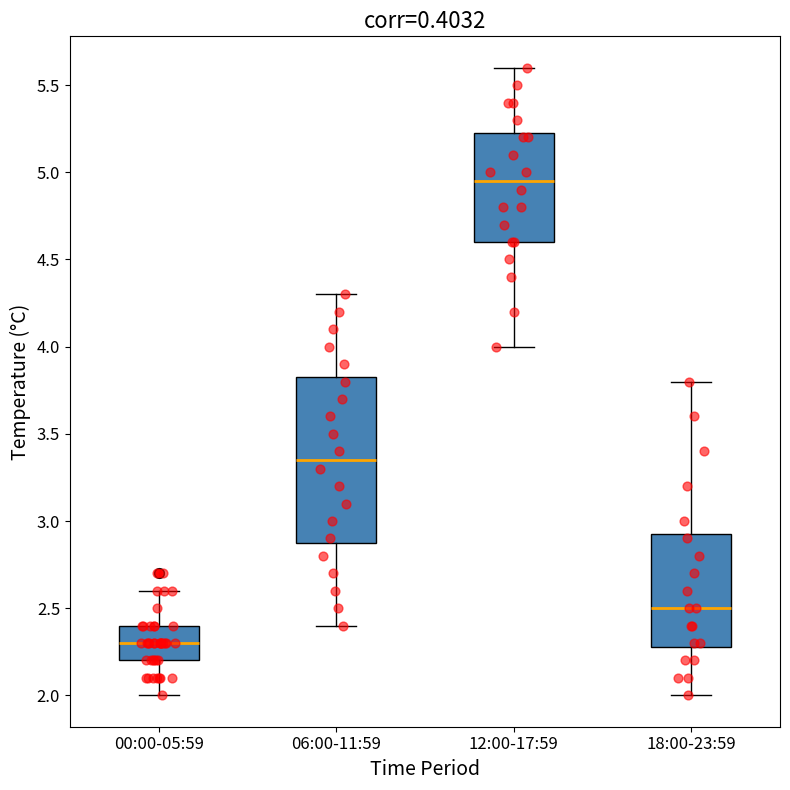

Reading left to right, transcribe this box plot: for each box, give where its median line is, the range the box spans, and where its two whiskers end, as read against the y-axis. The values are not printed on the chart, so give them approximately, as read against the axis.

00:00-05:59: median 2.30, box 2.20 to 2.40, whiskers 2.00 to 2.60
06:00-11:59: median 3.35, box 2.90 to 3.85, whiskers 2.40 to 4.30
12:00-17:59: median 4.95, box 4.60 to 5.25, whiskers 4.00 to 5.60
18:00-23:59: median 2.50, box 2.30 to 2.95, whiskers 2.00 to 3.80